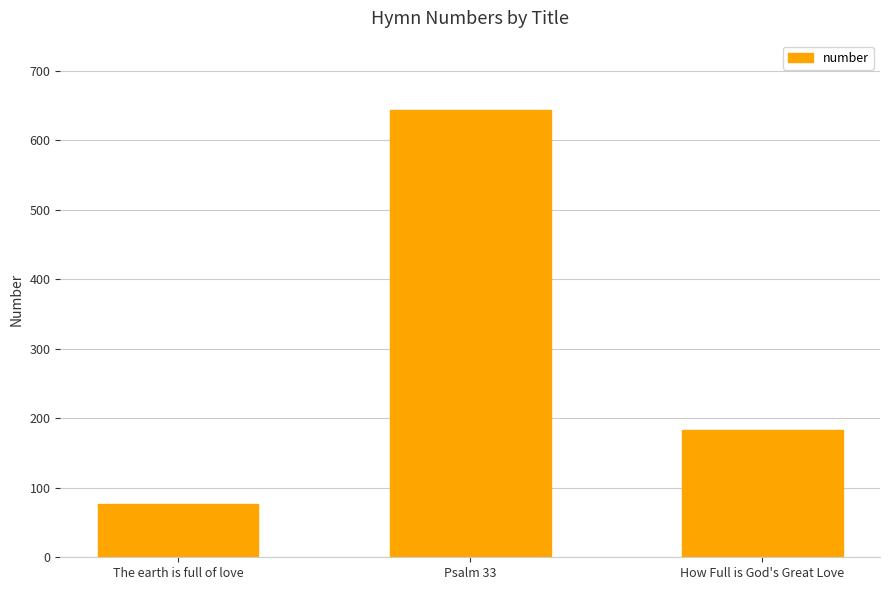

List the labels in order of value, smallest first.

The earth is full of love, How Full is God's Great Love, Psalm 33